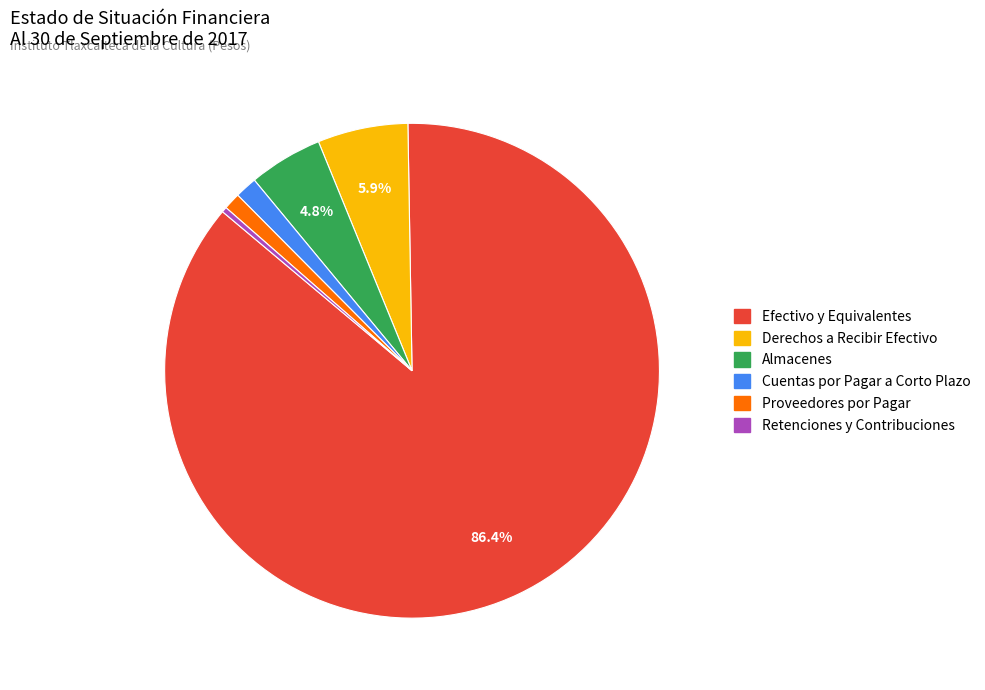

Which slice is the smallest?

Retenciones y Contribuciones